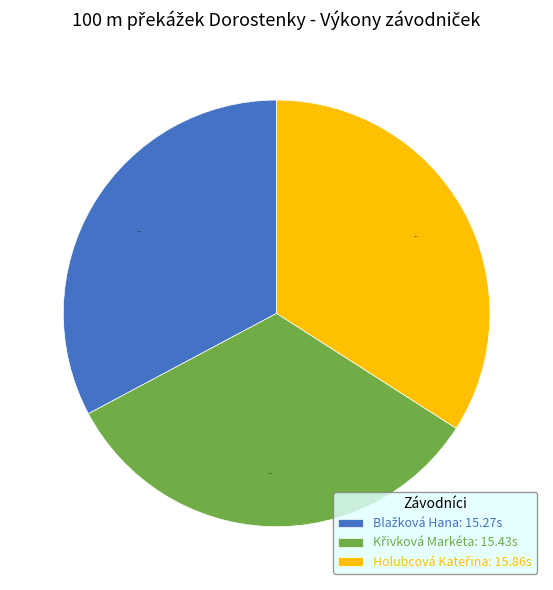

Is there any slice that represents more than half of the pie?

No